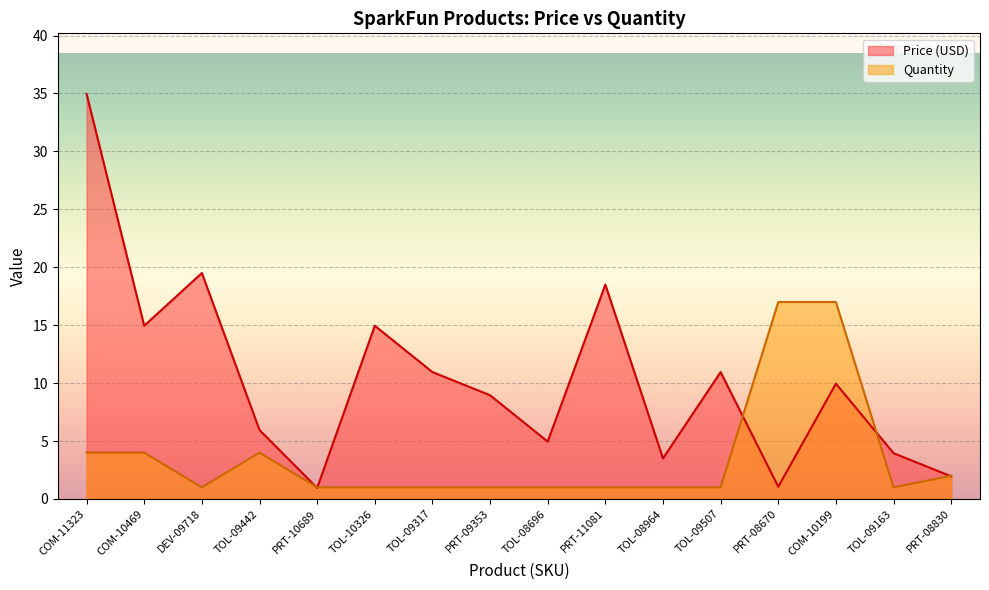

Which series has the largest range (max minus min)?

Price (USD)